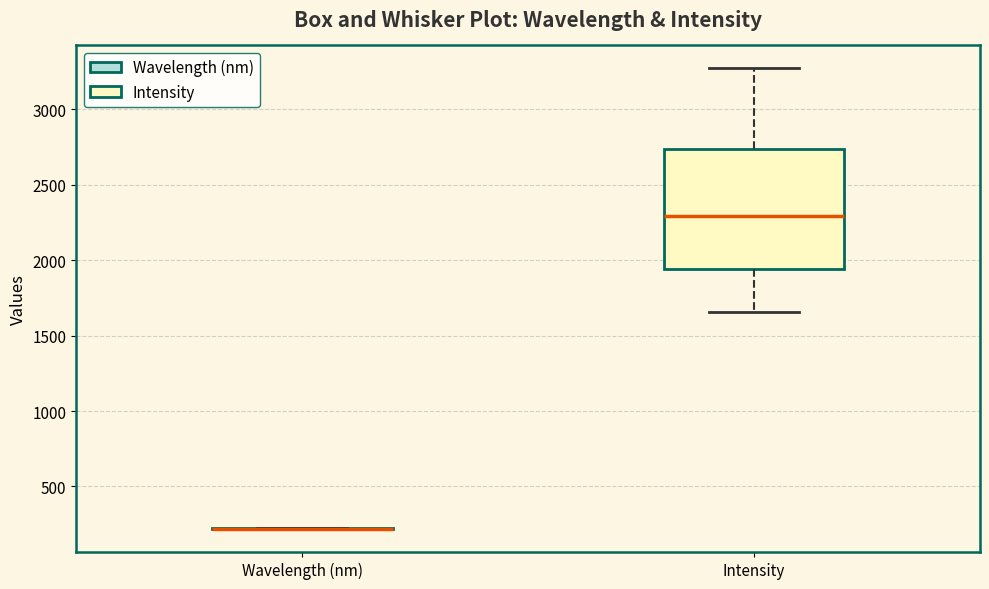

Reading left to right, read every box against the y-axis: the position of its median line, the range the box covers, and the ends of its whiskers. The values are not printed on the chart, so give them approximately, as read against the axis.

Wavelength (nm): box collapsed to a line at 200, whiskers 200 to 200
Intensity: median 2300, box 1950 to 2750, whiskers 1650 to 3250